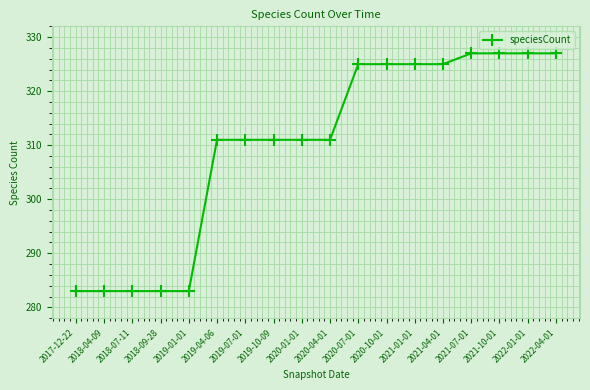

Which has a higher value, 2020-07-01 or 2020-01-01?

2020-07-01